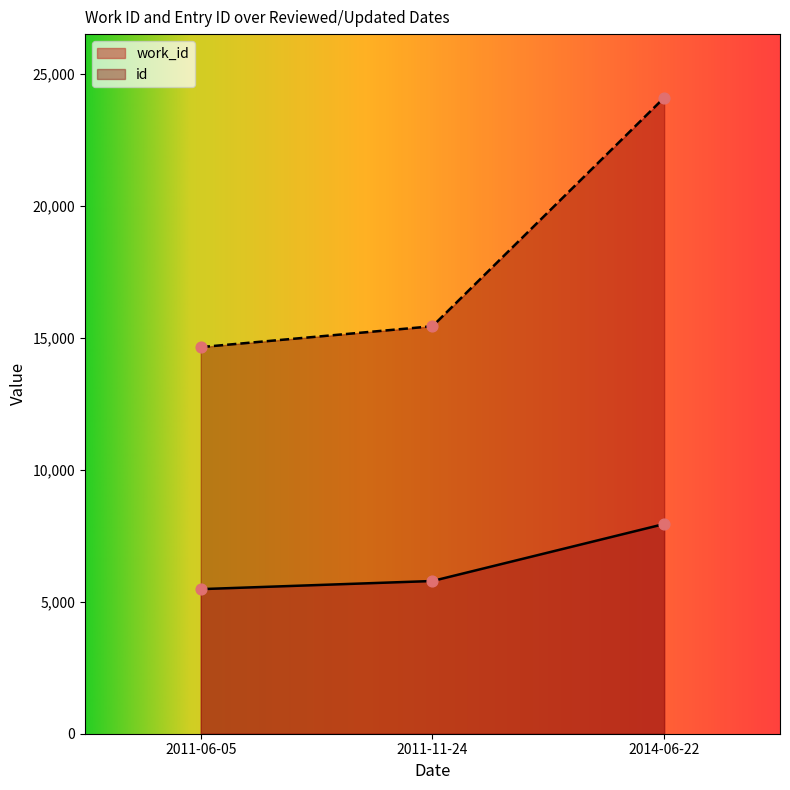

Which series has the widest spread of Y values?

id